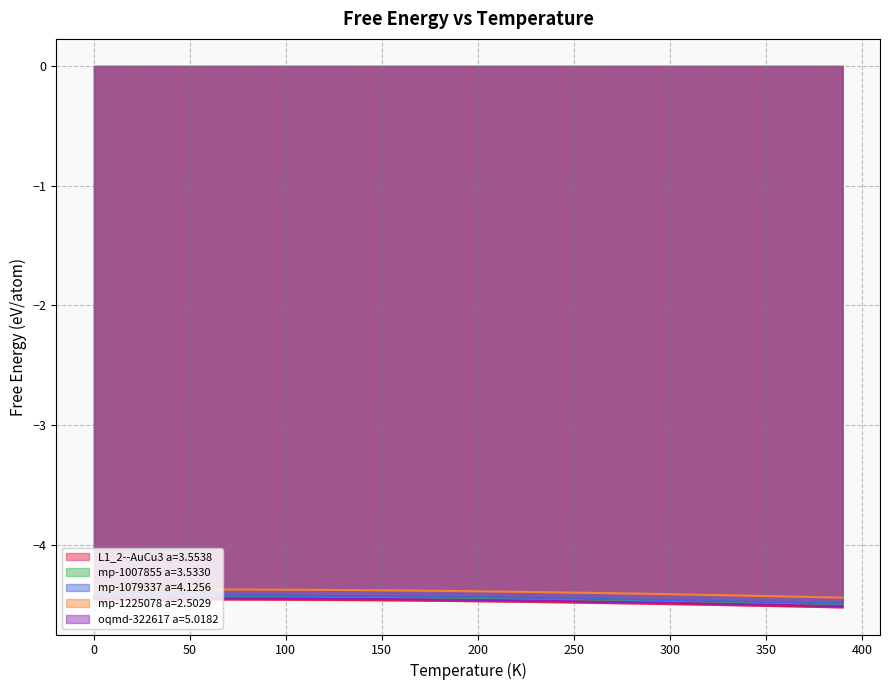

Reading left to right, what are all the values shown in this chart?

L1_2--AuCu3 a=3.5538: 0=-4.5	10=-4.5	20=-4.5	30=-4.5	40=-4.5	50=-4.5	60=-4.5	70=-4.5	80=-4.5	90=-4.5	100=-4.5	110=-4.5	120=-4.5	130=-4.5	140=-4.5	150=-4.5	160=-4.5	170=-4.5	180=-4.5	190=-4.5	200=-4.5	210=-4.5	220=-4.5	230=-4.5	240=-4.5	250=-4.5	260=-4.5	270=-4.5	280=-4.5	290=-4.5	300=-4.5	310=-4.5	320=-4.5	330=-4.5	340=-4.5	350=-4.5	360=-4.5	370=-4.5	380=-4.5	390=-4.5
mp-1007855 a=3.5330: 0=-4.4	10=-4.4	20=-4.4	30=-4.4	40=-4.4	50=-4.4	60=-4.4	70=-4.4	80=-4.4	90=-4.4	100=-4.4	110=-4.4	120=-4.4	130=-4.4	140=-4.4	150=-4.4	160=-4.4	170=-4.4	180=-4.4	190=-4.4	200=-4.4	210=-4.5	220=-4.5	230=-4.5	240=-4.5	250=-4.5	260=-4.5	270=-4.5	280=-4.5	290=-4.5	300=-4.5	310=-4.5	320=-4.5	330=-4.5	340=-4.5	350=-4.5	360=-4.5	370=-4.5	380=-4.5	390=-4.5
mp-1079337 a=4.1256: 0=-4.4	10=-4.4	20=-4.4	30=-4.4	40=-4.4	50=-4.4	60=-4.4	70=-4.4	80=-4.4	90=-4.4	100=-4.4	110=-4.4	120=-4.4	130=-4.4	140=-4.4	150=-4.4	160=-4.4	170=-4.4	180=-4.4	190=-4.4	200=-4.4	210=-4.4	220=-4.4	230=-4.4	240=-4.4	250=-4.5	260=-4.5	270=-4.5	280=-4.5	290=-4.5	300=-4.5	310=-4.5	320=-4.5	330=-4.5	340=-4.5	350=-4.5	360=-4.5	370=-4.5	380=-4.5	390=-4.5
mp-1225078 a=2.5029: 0=-4.4	10=-4.4	20=-4.4	30=-4.4	40=-4.4	50=-4.4	60=-4.4	70=-4.4	80=-4.4	90=-4.4	100=-4.4	110=-4.4	120=-4.4	130=-4.4	140=-4.4	150=-4.4	160=-4.4	170=-4.4	180=-4.4	190=-4.4	200=-4.4	210=-4.4	220=-4.4	230=-4.4	240=-4.4	250=-4.4	260=-4.4	270=-4.4	280=-4.4	290=-4.4	300=-4.4	310=-4.4	320=-4.4	330=-4.4	340=-4.4	350=-4.4	360=-4.4	370=-4.4	380=-4.4	390=-4.4
oqmd-322617 a=5.0182: 0=-4.4	10=-4.4	20=-4.4	30=-4.4	40=-4.4	50=-4.4	60=-4.4	70=-4.4	80=-4.4	90=-4.4	100=-4.4	110=-4.4	120=-4.5	130=-4.5	140=-4.5	150=-4.5	160=-4.5	170=-4.5	180=-4.5	190=-4.5	200=-4.5	210=-4.5	220=-4.5	230=-4.5	240=-4.5	250=-4.5	260=-4.5	270=-4.5	280=-4.5	290=-4.5	300=-4.5	310=-4.5	320=-4.5	330=-4.5	340=-4.5	350=-4.5	360=-4.5	370=-4.5	380=-4.5	390=-4.5